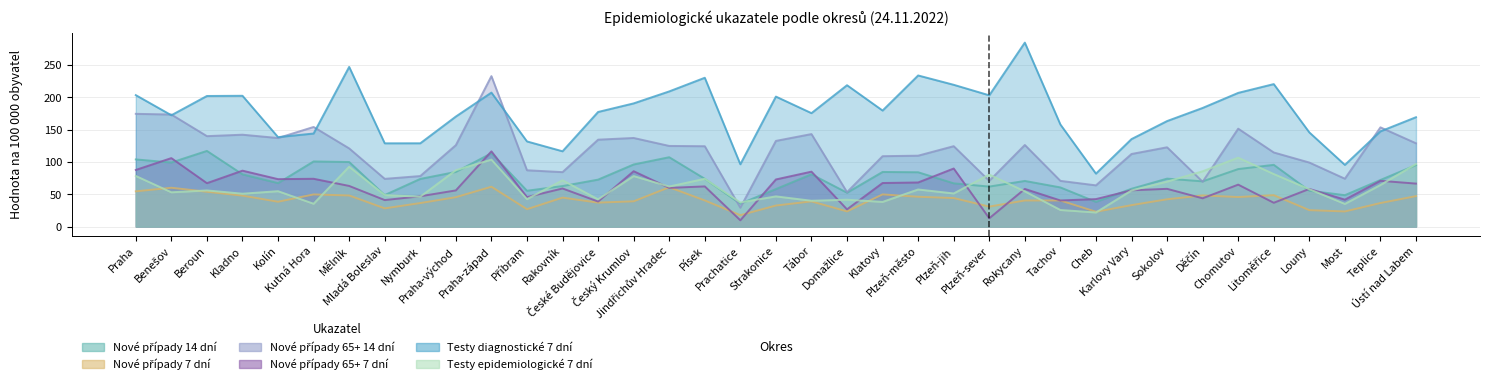

Reading right to left, list all the values displayed in this chart.

Nové případy 14 dní: Ústí nad Labem=95.2	Teplice=72.2	Most=48.7	Louny=55.6	Litoměřice=95.7	Chomutov=89.1	Děčín=70.1	Sokolov=74.3	Karlovy Vary=58.6	Cheb=38.3	Tachov=60.7	Rokycany=70.7	Plzeň-sever=62.0	Plzeň-jih=67.0	Plzeň-město=84.2	Klatovy=84.6	Domažlice=52.5	Tábor=81.0	Strakonice=58.1	Prachatice=35.4	Písek=74.0	Jindřichův Hradec=107.4	Český Krumlov=96.2	České Budějovice=72.7	Rakovník=62.8	Příbram=55.5	Praha-západ=113.6	Praha-východ=84.7	Nymburk=73.9	Mladá Boleslav=48.8	Mělník=100.0	Kutná Hora=100.9	Kolín=67.4	Kladno=80.9	Beroun=117.2	Benešov=99.3	Praha=104.0
Nové případy 7 dní: Ústí nad Labem=47.2	Teplice=36.5	Most=23.4	Louny=25.5	Litoměřice=48.7	Chomutov=45.7	Děčín=48.3	Sokolov=42.3	Karlovy Vary=33.2	Cheb=23.0	Tachov=40.4	Rokycany=40.4	Plzeň-sever=31.0	Plzeň-jih=44.2	Plzeň-město=46.2	Klatovy=49.9	Domažlice=23.5	Tábor=39.0	Strakonice=32.6	Prachatice=17.7	Písek=40.5	Jindřichův Hradec=60.9	Český Krumlov=39.1	České Budějovice=37.1	Rakovník=44.9	Příbram=26.9	Praha-západ=61.7	Praha-východ=45.5	Nymburk=36.4	Mladá Boleslav=28.2	Mělník=48.2	Kutná Hora=49.8	Kolín=38.5	Kladno=47.9	Beroun=53.9	Benešov=60.2	Praha=54.6
Nové případy 65+ 14 dní: Ústí nad Labem=129.0	Teplice=153.7	Most=74.2	Louny=99.2	Litoměřice=114.8	Chomutov=151.7	Děčín=69.4	Sokolov=122.8	Karlovy Vary=112.4	Cheb=63.9	Tachov=70.8	Rokycany=126.4	Plzeň-sever=70.8	Plzeň-jih=124.5	Plzeň-město=109.8	Klatovy=109.1	Domažlice=53.3	Tábor=143.3	Strakonice=132.7	Prachatice=29.3	Písek=124.5	Jindřichův Hradec=124.9	Český Krumlov=137.3	České Budějovice=134.6	Rakovník=84.4	Příbram=87.2	Praha-západ=233.0	Praha-východ=126.1	Nymburk=78.3	Mladá Boleslav=73.9	Mělník=121.1	Kutná Hora=154.3	Kolín=137.2	Kladno=142.3	Beroun=140.1	Benešov=173.6	Praha=174.6
Nové případy 65+ 7 dní: Ústí nad Labem=66.6	Teplice=70.9	Most=41.7	Louny=58.4	Litoměřice=36.9	Chomutov=65.0	Děčín=43.8	Sokolov=58.5	Karlovy Vary=56.2	Cheb=42.6	Tachov=40.5	Rokycany=58.3	Plzeň-sever=12.9	Plzeň-jih=89.9	Plzeň-město=68.3	Klatovy=67.5	Domažlice=26.7	Tábor=85.1	Strakonice=73.0	Prachatice=9.8	Písek=62.2	Jindřichův Hradec=60.0	Český Krumlov=85.8	České Budějovice=38.8	Rakovník=59.1	Příbram=45.7	Praha-západ=116.5	Praha-východ=56.0	Nymburk=47.0	Mladá Boleslav=41.1	Mělník=63.0	Kutná Hora=74.1	Kolín=73.5	Kladno=86.6	Beroun=67.2	Benešov=106.1	Praha=87.7
Testy diagnostické 7 dní: Ústí nad Labem=169.4	Teplice=147.5	Most=95.6	Louny=145.9	Litoměřice=220.7	Chomutov=207.1	Děčín=183.7	Sokolov=163.4	Karlovy Vary=135.5	Cheb=82.0	Tachov=158.1	Rokycany=284.9	Plzeň-sever=203.3	Plzeň-jih=219.6	Plzeň-město=234.0	Klatovy=179.7	Domažlice=218.9	Tábor=175.7	Strakonice=201.3	Prachatice=96.5	Písek=230.5	Jindřichův Hradec=209.4	Český Krumlov=190.8	České Budějovice=177.5	Rakovník=116.6	Příbram=131.9	Praha-západ=207.5	Praha-východ=170.4	Nymburk=129.0	Mladá Boleslav=129.0	Mělník=247.3	Kutná Hora=144.1	Kolín=138.6	Kladno=202.6	Beroun=202.3	Benešov=172.4	Praha=203.6
Testy epidemiologické 7 dní: Ústí nad Labem=96.9	Teplice=64.4	Most=35.2	Louny=57.9	Litoměřice=81.4	Chomutov=106.7	Děčín=85.6	Sokolov=69.7	Karlovy Vary=56.0	Cheb=21.9	Tachov=25.7	Rokycany=54.6	Plzeň-sever=80.6	Plzeň-jih=51.3	Plzeň-město=57.5	Klatovy=38.3	Domažlice=41.6	Tábor=40.0	Strakonice=46.8	Prachatice=37.4	Písek=74.0	Jindřichův Hradec=62.0	Český Krumlov=78.3	České Budějovice=42.2	Rakovník=71.8	Příbram=42.5	Praha-západ=103.8	Praha-východ=87.3	Nymburk=46.3	Mladá Boleslav=48.8	Mělník=92.7	Kutná Hora=35.4	Kolín=54.8	Kladno=50.9	Beroun=56.0	Benešov=53.1	Praha=78.4